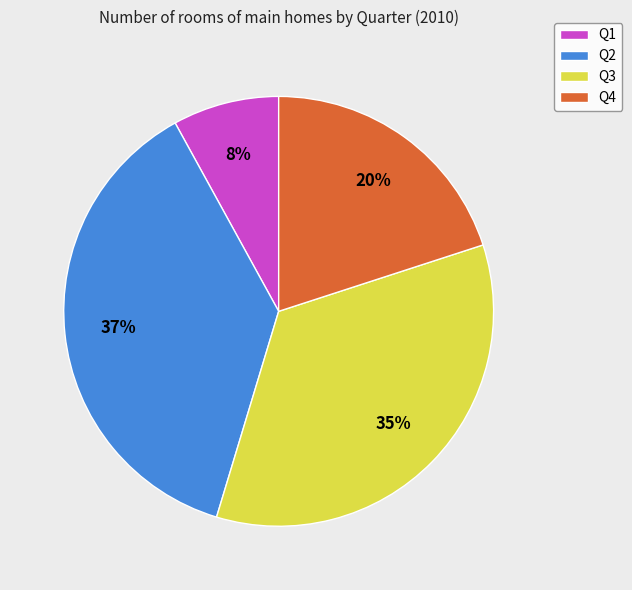

Is it true that Q3 is 35% of the pie?

True